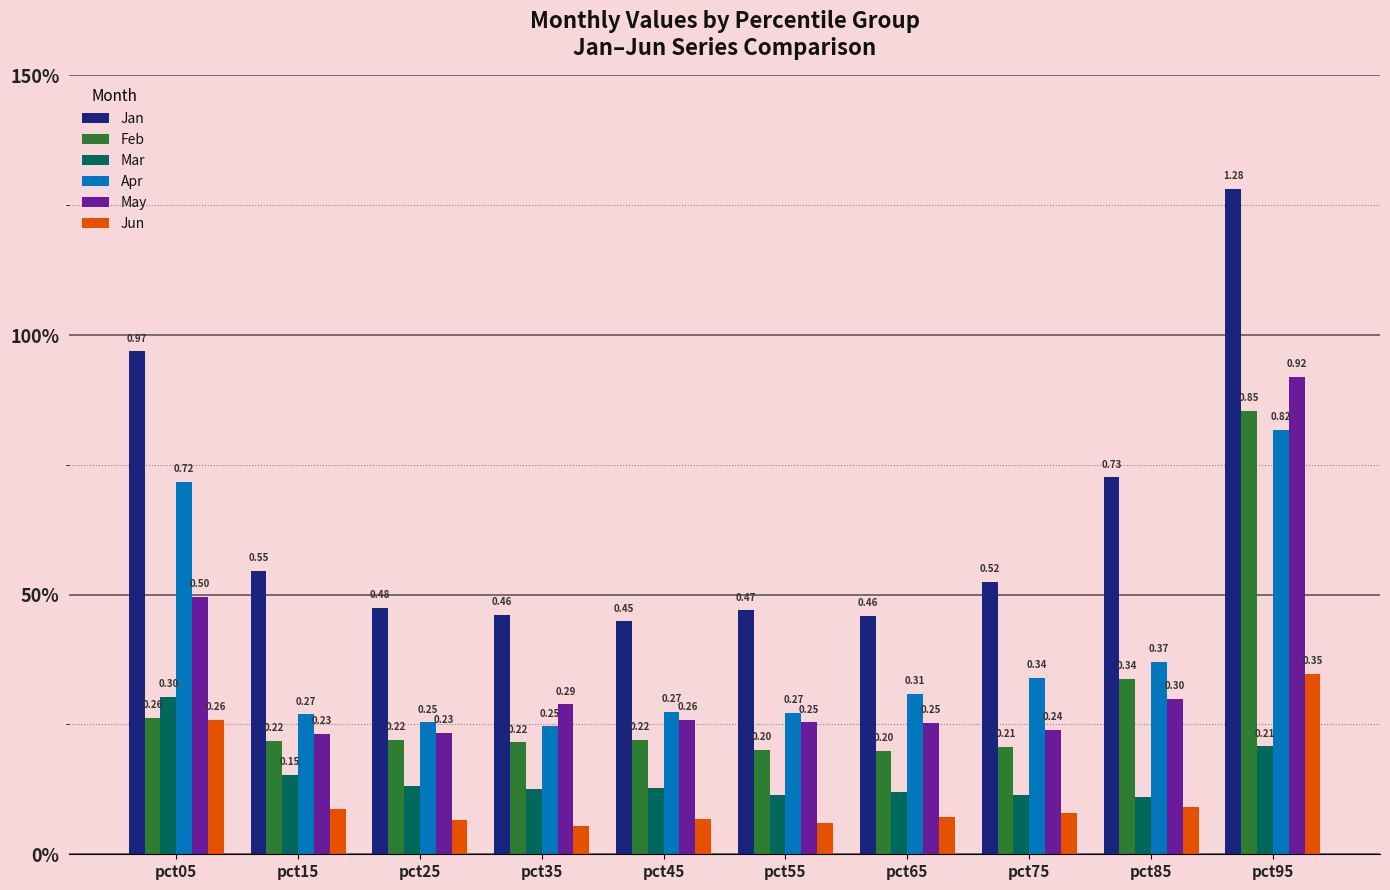

At how many categories does at least one series exceed 0?

10